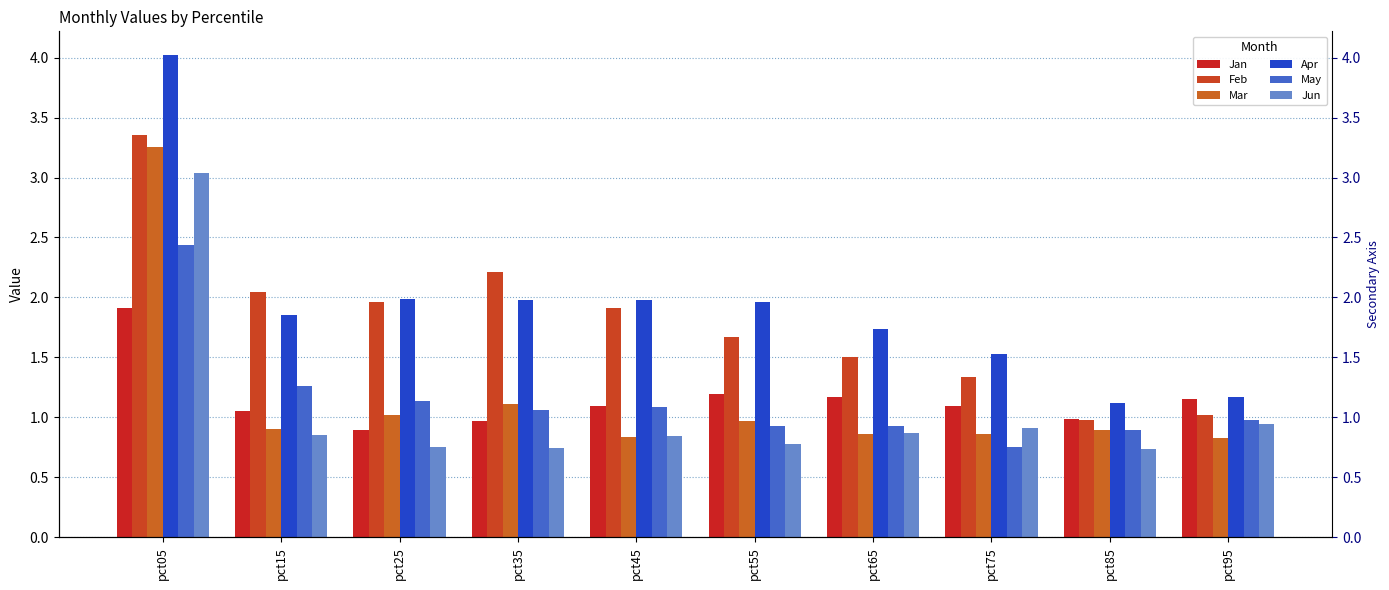

Reading left to right, list all the values displayed in this chart.

Jan: 1.9	1.1	0.9	1.0	1.1	1.2	1.2	1.1	1.0	1.2
Feb: 3.4	2.0	2.0	2.2	1.9	1.7	1.5	1.3	1.0	1.0
Mar: 3.3	0.9	1.0	1.1	0.8	1.0	0.9	0.9	0.9	0.8
Apr: 4.0	1.9	2.0	2.0	2.0	2.0	1.7	1.5	1.1	1.2
May: 2.4	1.3	1.1	1.1	1.1	0.9	0.9	0.8	0.9	1.0
Jun: 3.0	0.9	0.8	0.7	0.8	0.8	0.9	0.9	0.7	0.9